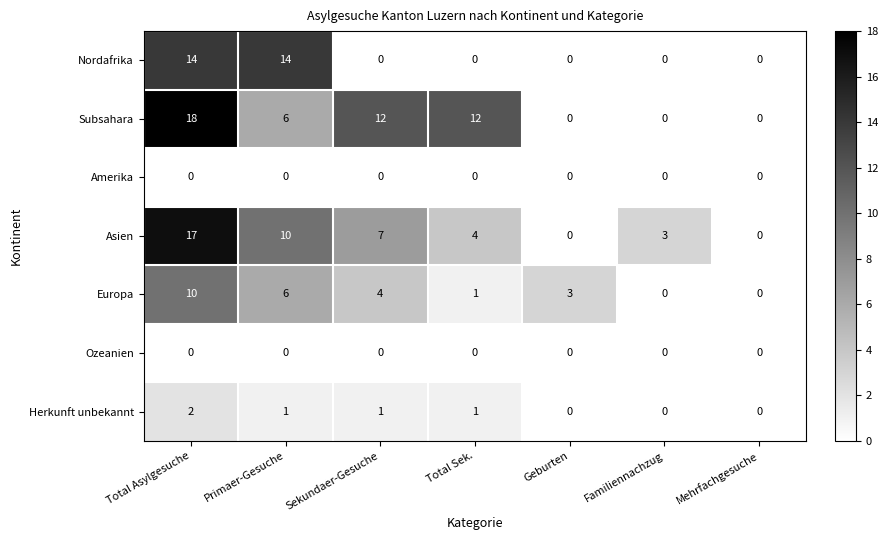

How many series are shown in this chart?

7